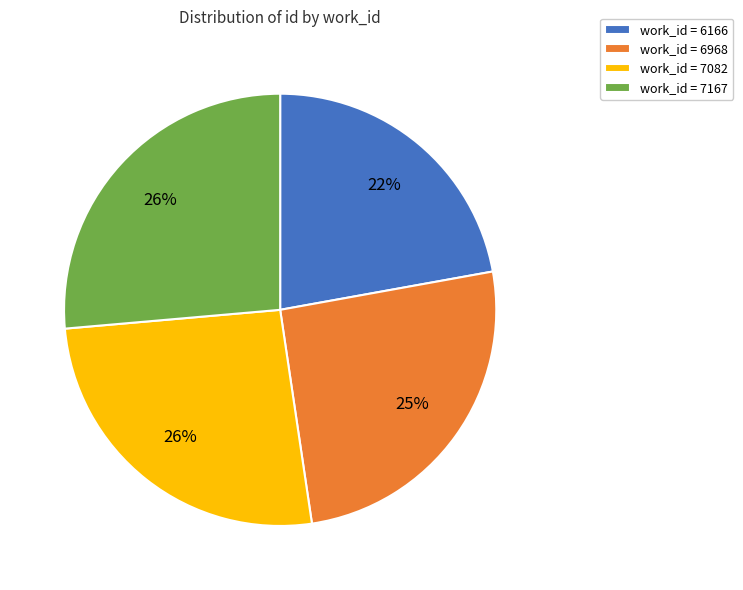

To the nearest percent, what portion does work_id = 6968 represent?

25%